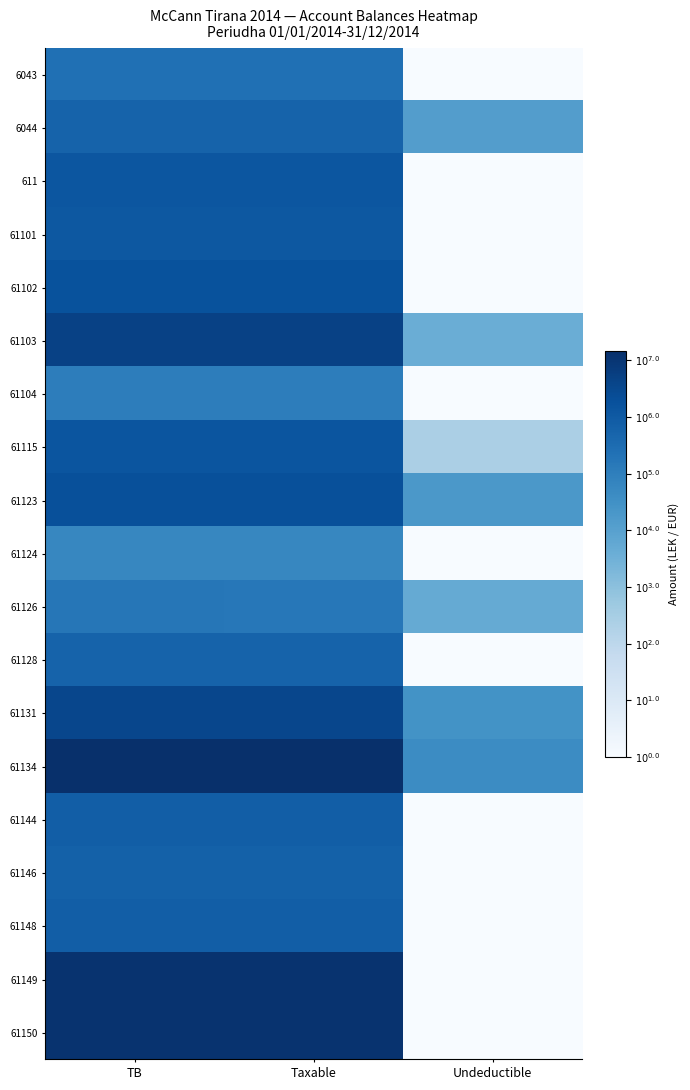

Reading left to right, transcribe all the data shown in this chart.

6043: TB=5.4	Taxable=5.4	Undeductible=0.0
6044: TB=5.8	Taxable=5.8	Undeductible=4.1
611: TB=6.1	Taxable=6.1	Undeductible=0.0
61101: TB=6.1	Taxable=6.1	Undeductible=0.0
61102: TB=6.2	Taxable=6.2	Undeductible=0.0
61103: TB=6.7	Taxable=6.7	Undeductible=3.6
61104: TB=5.0	Taxable=5.0	Undeductible=0.0
61115: TB=6.2	Taxable=6.2	Undeductible=2.4
61123: TB=6.3	Taxable=6.3	Undeductible=4.3
61124: TB=4.8	Taxable=4.8	Undeductible=0.0
61126: TB=5.2	Taxable=5.2	Undeductible=3.7
61128: TB=5.8	Taxable=5.8	Undeductible=0.0
61131: TB=6.5	Taxable=6.5	Undeductible=4.4
61134: TB=7.2	Taxable=7.2	Undeductible=4.6
61144: TB=5.9	Taxable=5.9	Undeductible=0.0
61146: TB=5.8	Taxable=5.8	Undeductible=0.0
61148: TB=5.9	Taxable=5.9	Undeductible=0.0
61149: TB=7.1	Taxable=7.1	Undeductible=0.0
61150: TB=7.1	Taxable=7.1	Undeductible=0.0